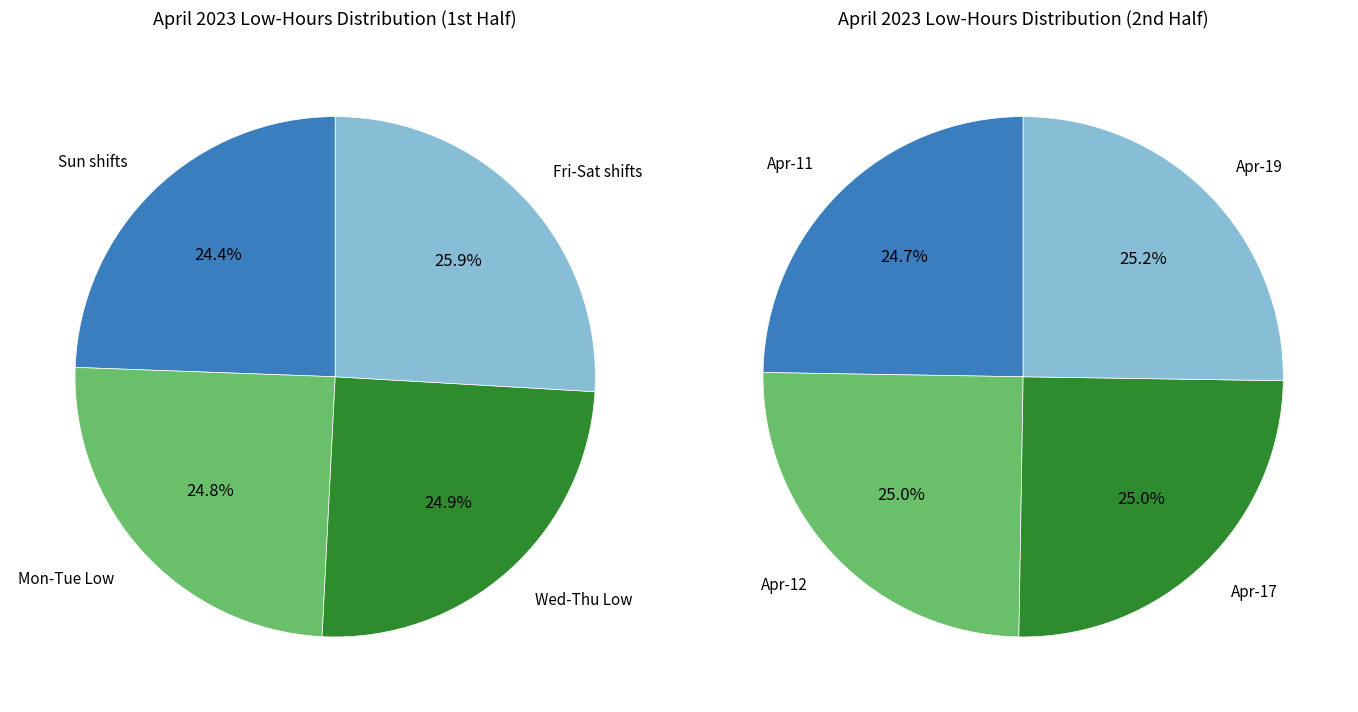

Is 18-Tue the majority of the pie?

No